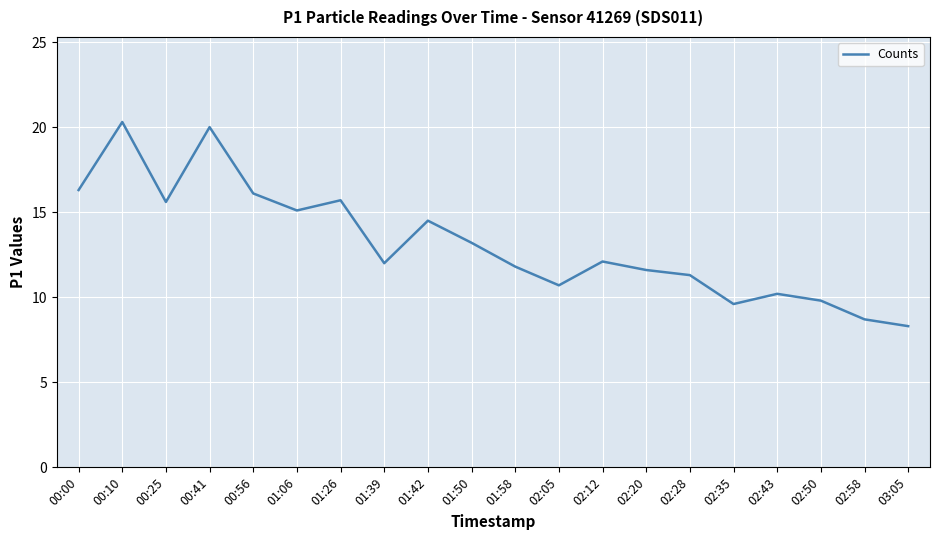

Where is the first local maximum?

00:10